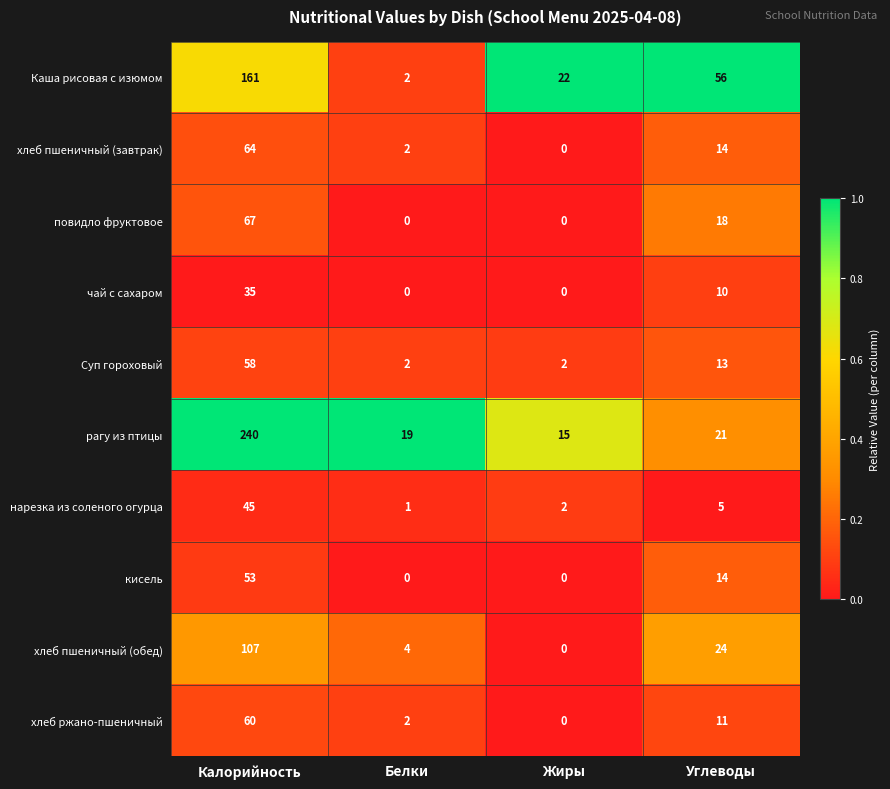

At which label does Каша рисовая с изюмом first exceed 56?

Калорийность